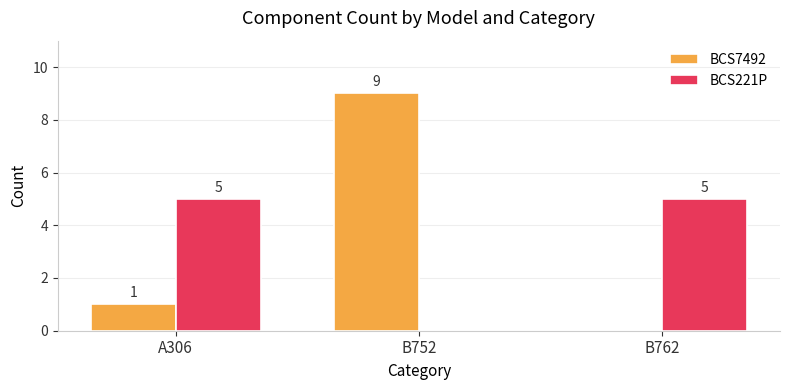

Is the value of BCS221P at B762 greater than the value of BCS7492 at B752?

No